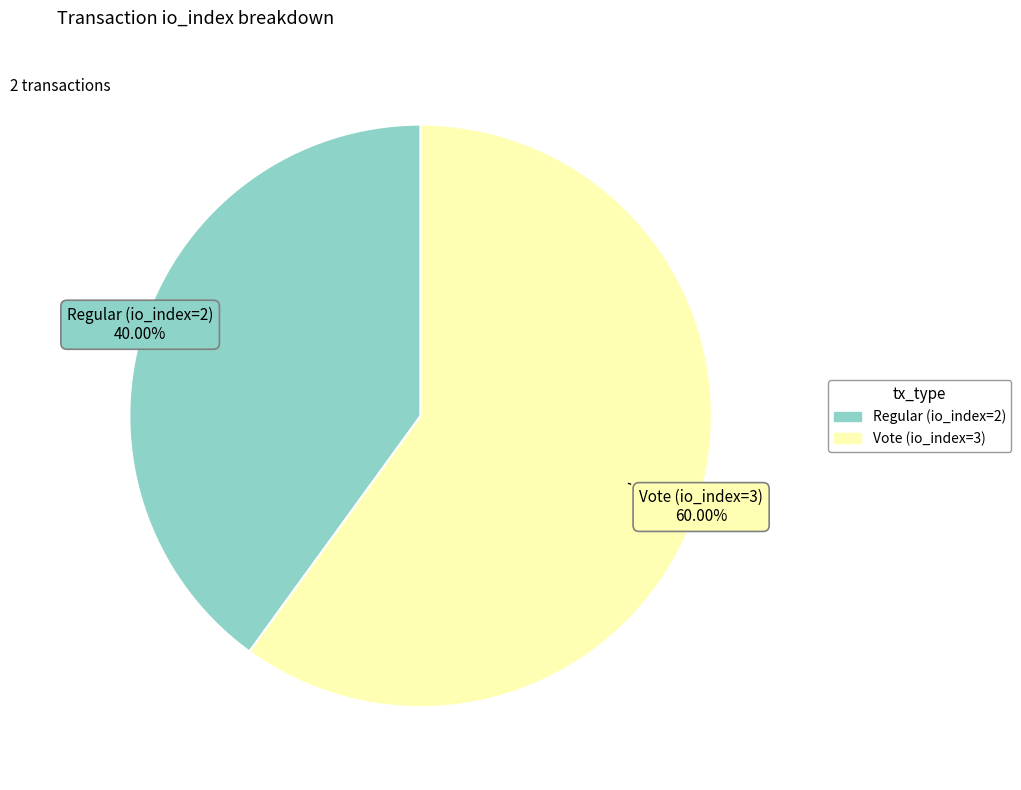

Is there a majority slice in this chart?

Yes